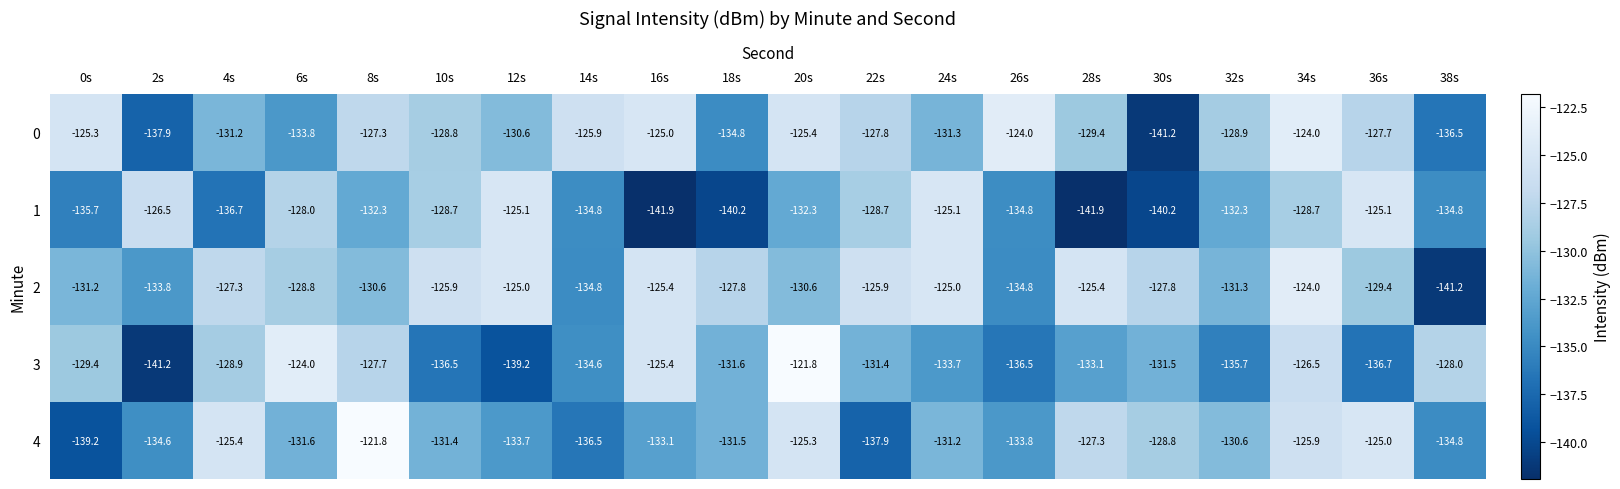

Where does the 3 series first go above -131?

0s